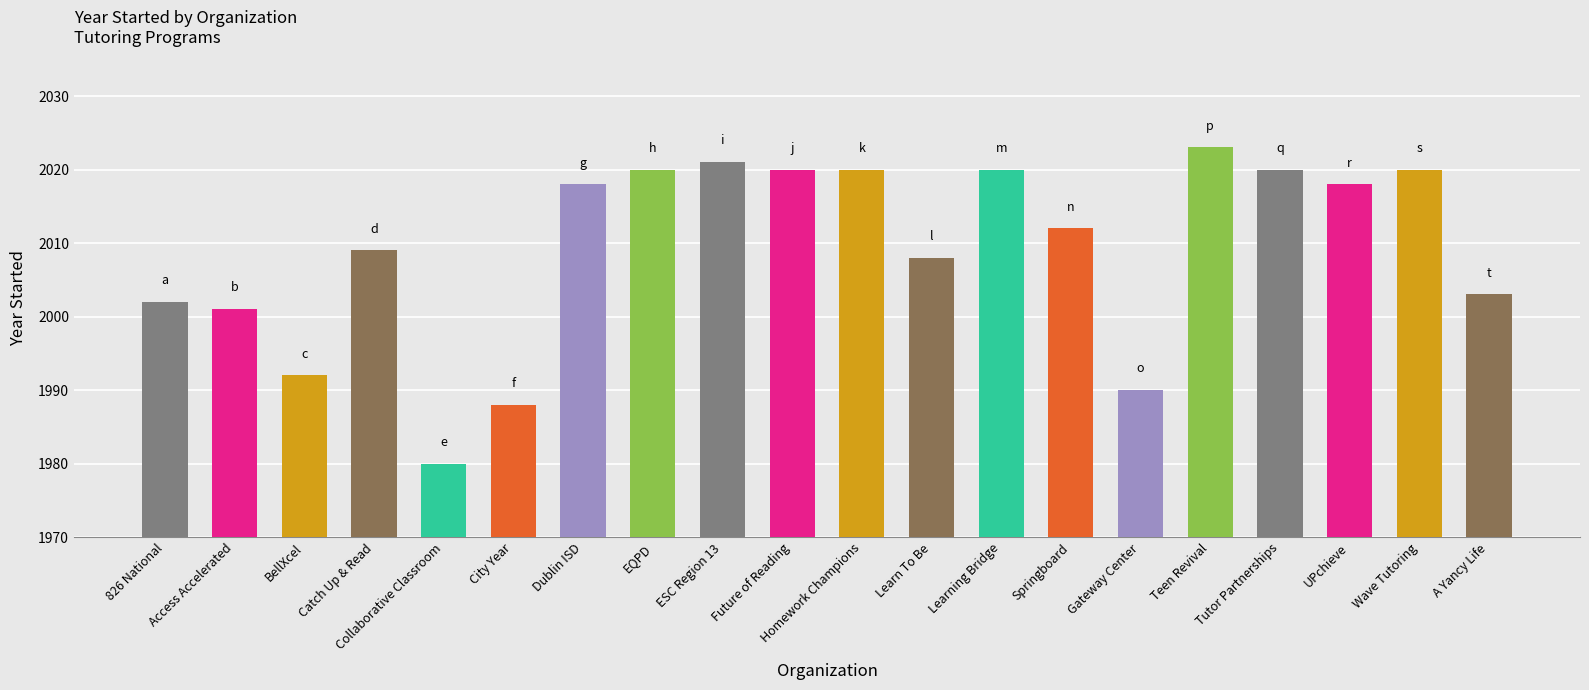

What is the difference between the maximum and minimum values?

43